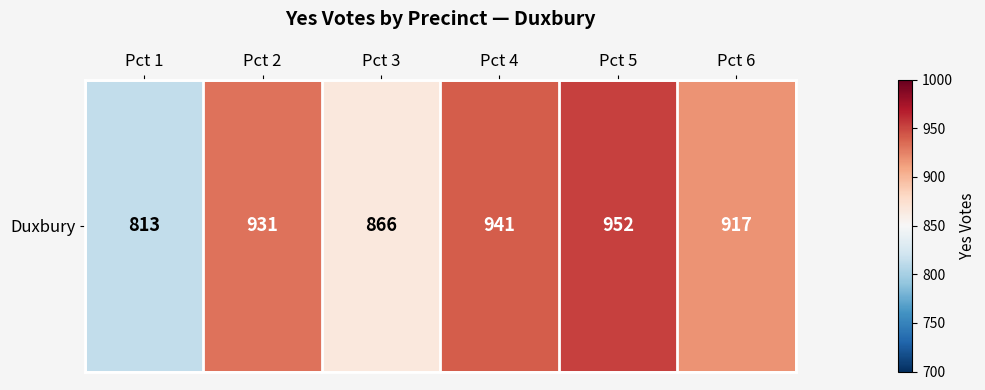

Reading left to right, list all the values displayed in this chart.

Pct 1=813	Pct 2=931	Pct 3=866	Pct 4=941	Pct 5=952	Pct 6=917